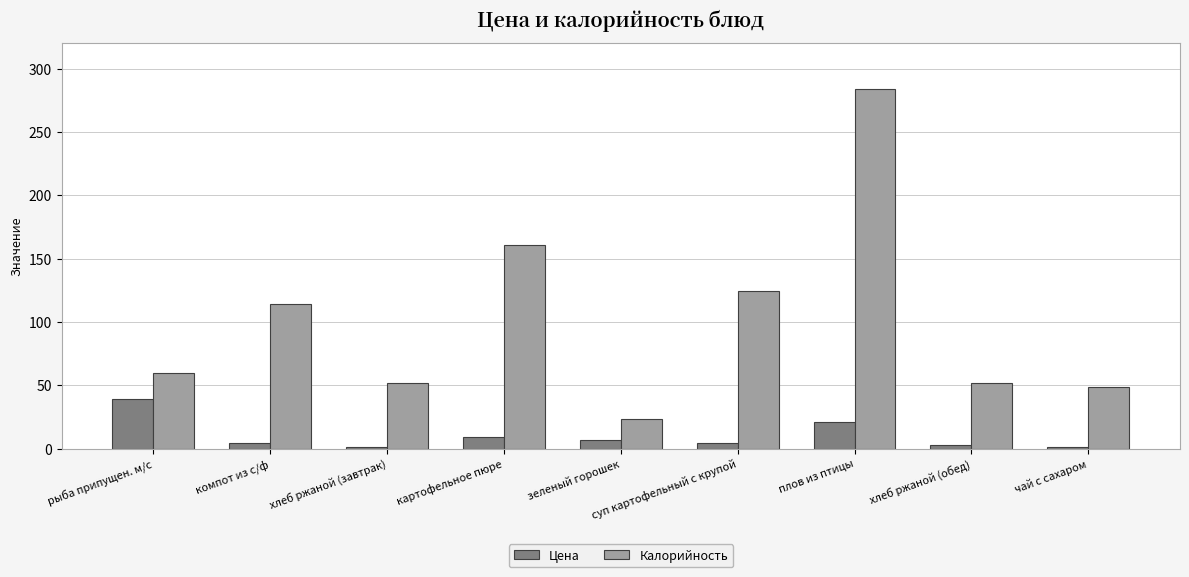

How many values in the Калорийность series are below 60?

4